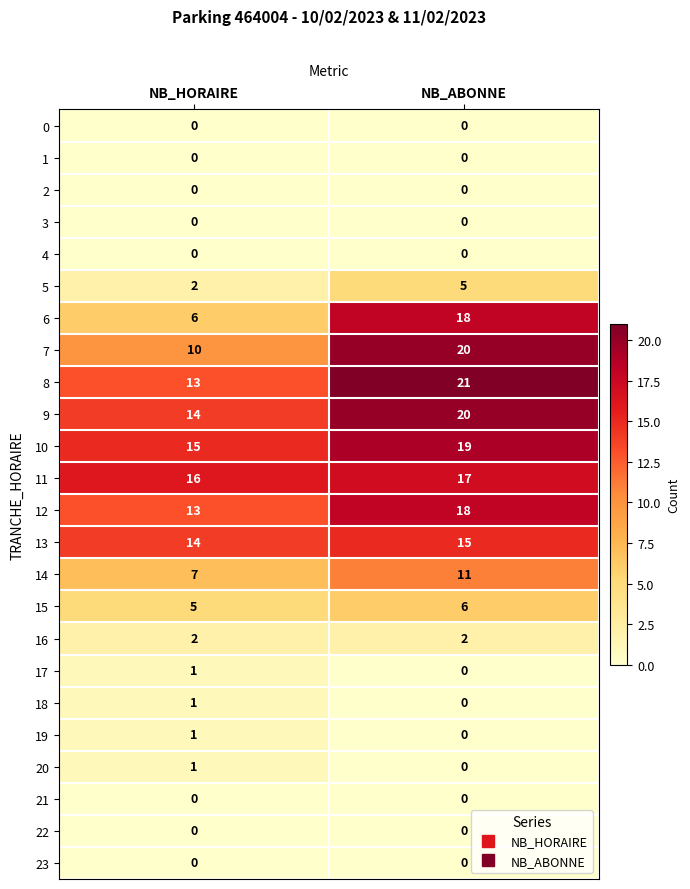

What is the difference between the highest and lowest values at NB_ABONNE?

21